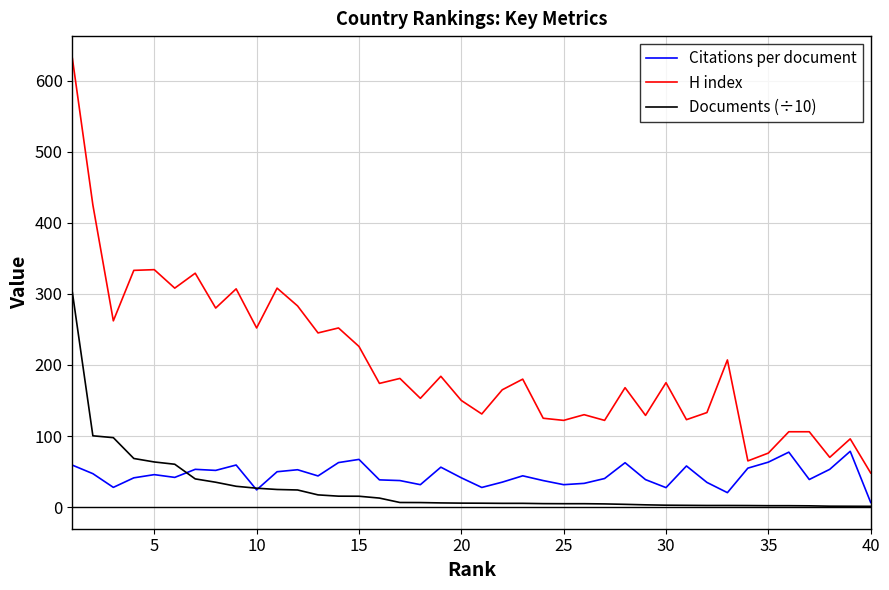

What is the maximum value for H index?

631.0